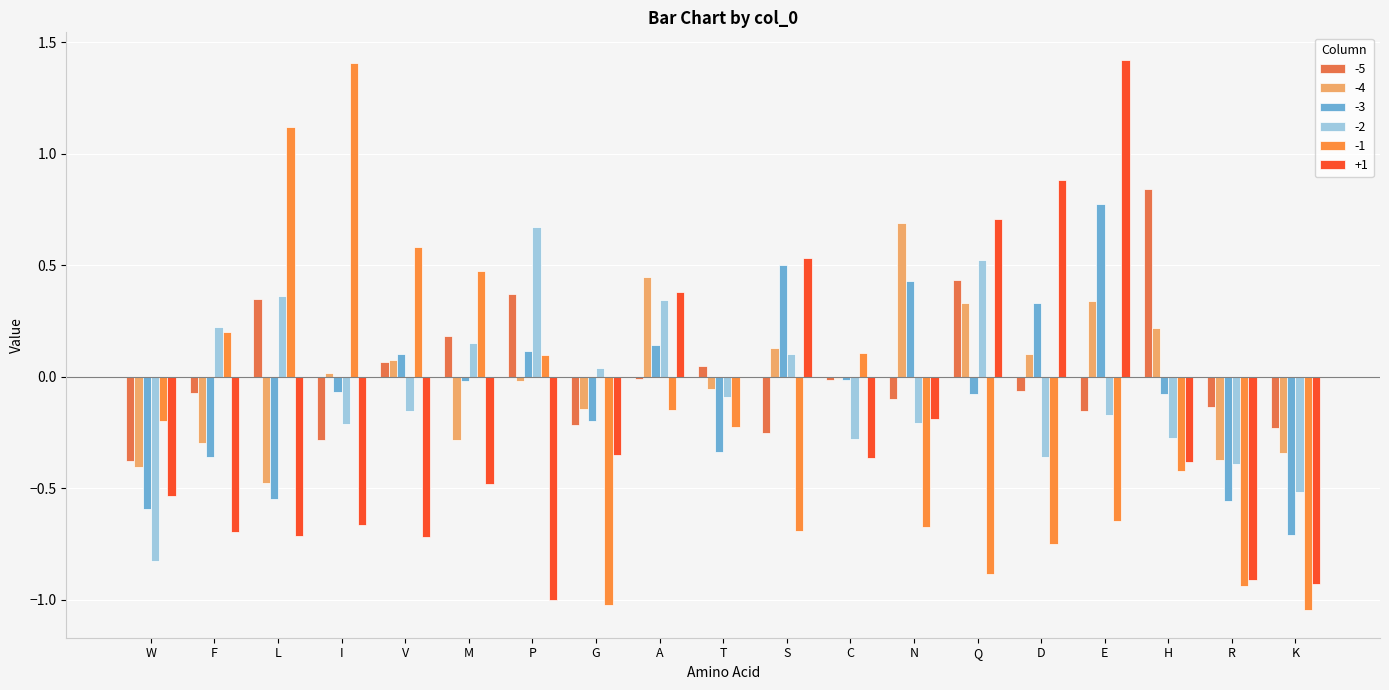

Between C and K, which series saw the biggest shift?

-1